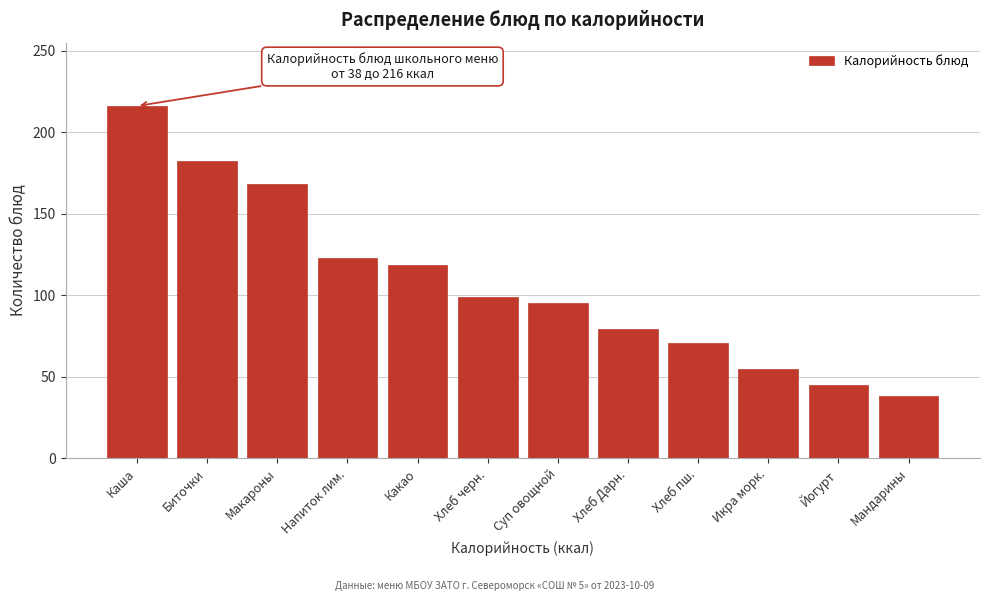

The chart shows a value of 28.0 at Йогурт. True or false?

False